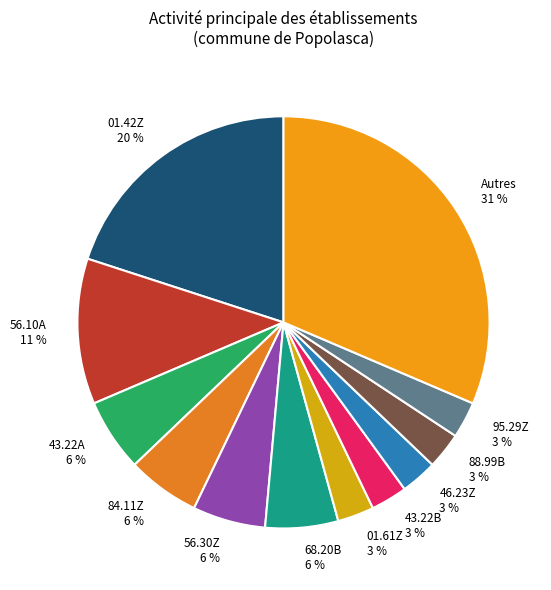

Is there a majority slice in this chart?

No